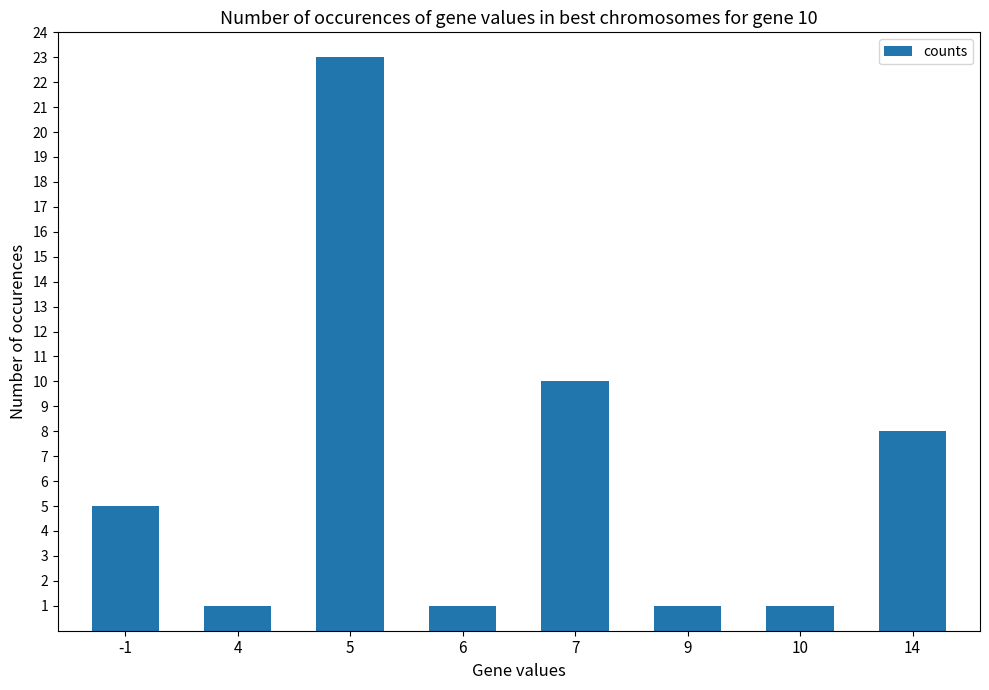

What is the smallest value displayed?

1